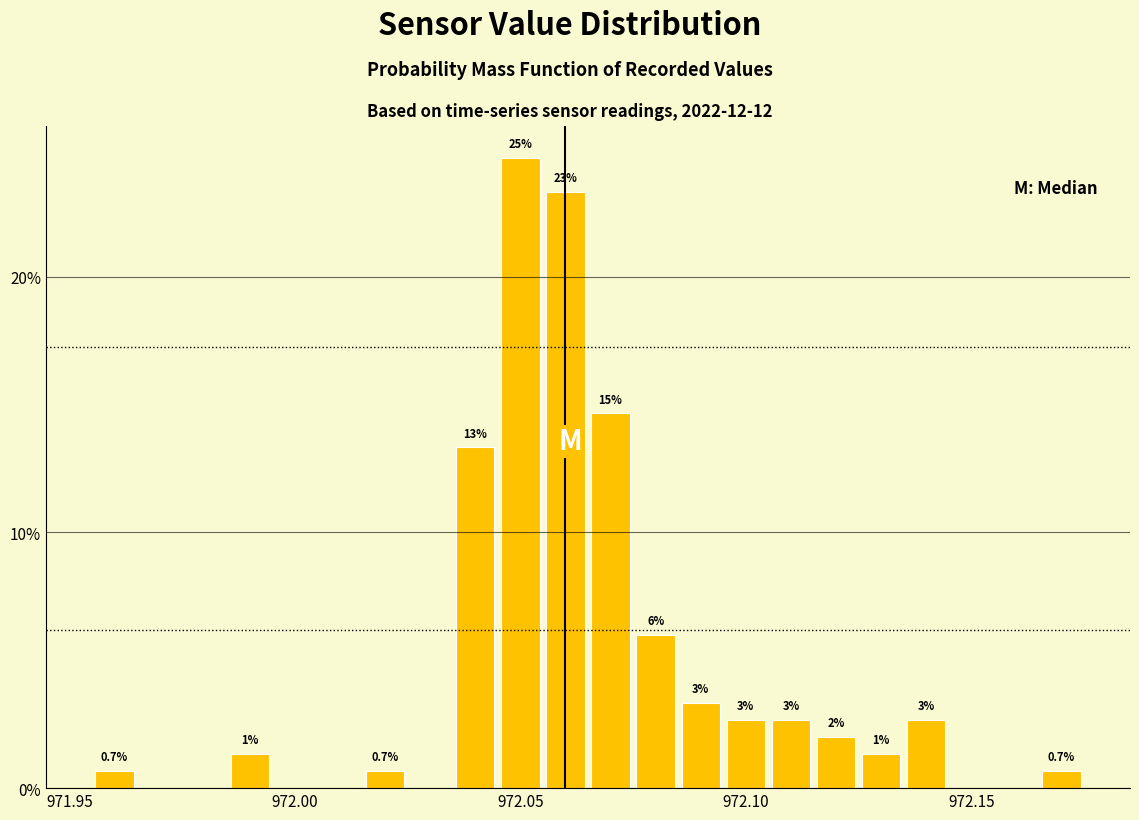

Around what value on the x-axis is the tallest bar? Give the approximate position of its centre, as read against the axis.

972.050